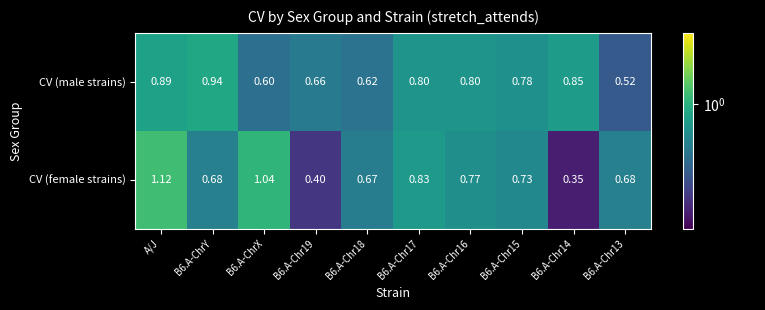

Which series has the largest range (max minus min)?

CV (female strains)